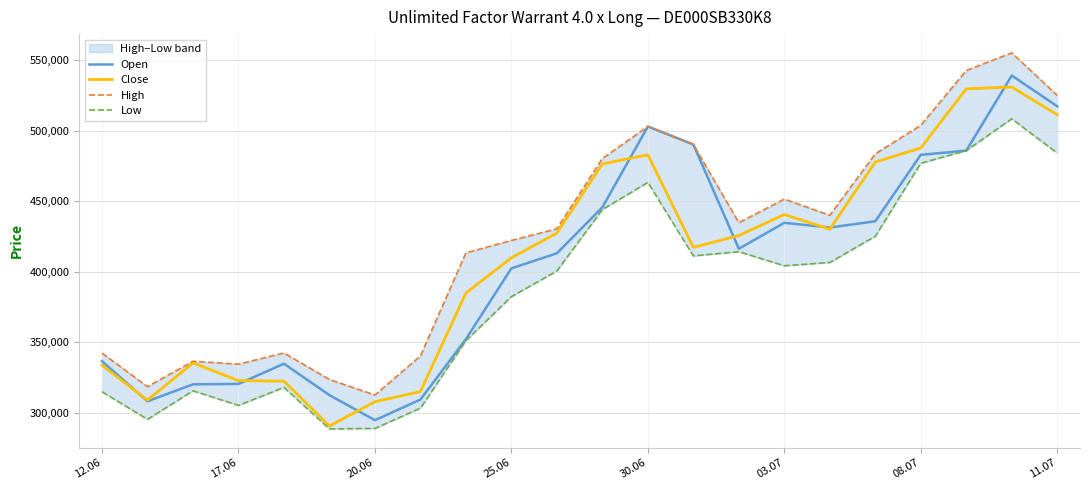

True or false: Low and Open cross at least once.

False